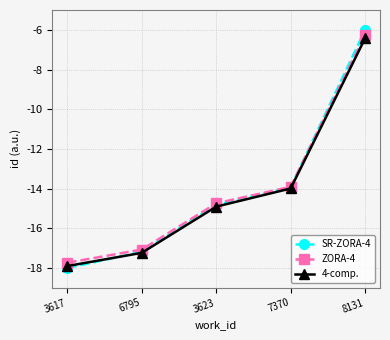

What is the spread (max minus min) of values at 6795?

0.2